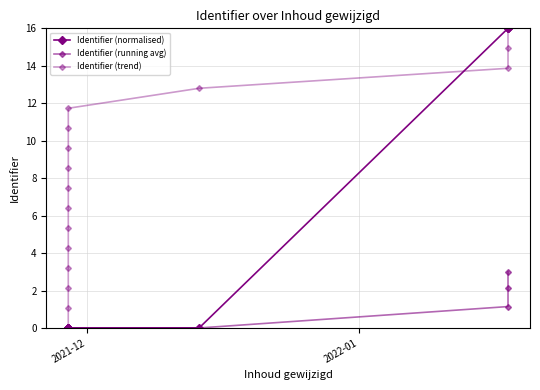

How many data points does each series have?

16